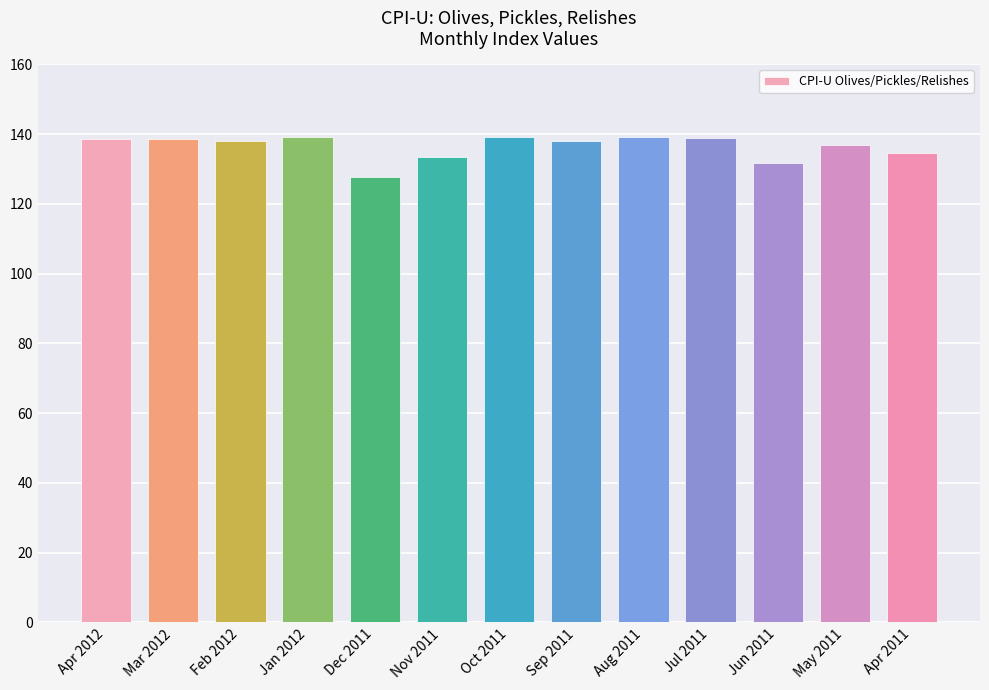

Is it true that the value at May 2011 is 245.2?

False